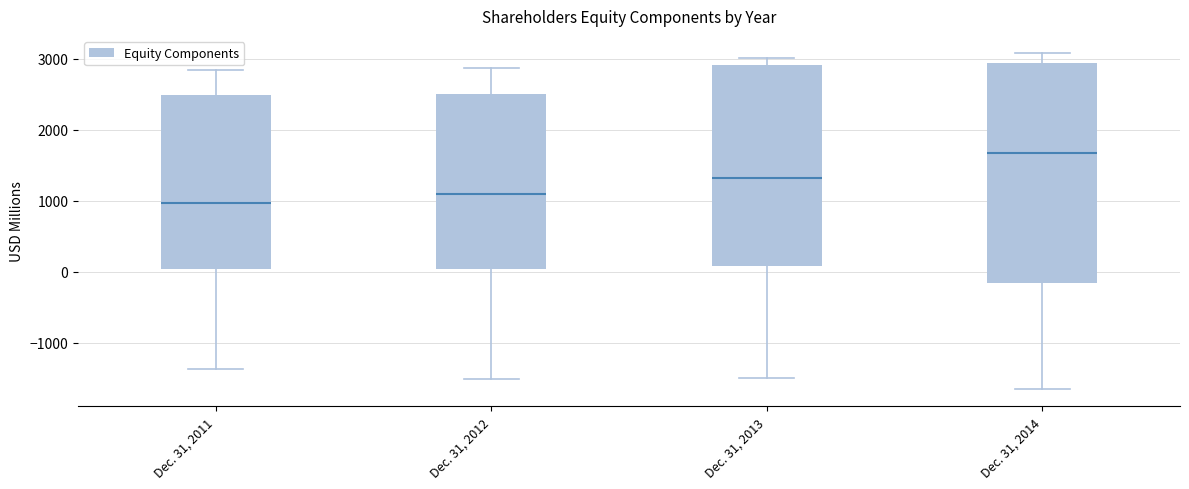

Comparing the boxes themselves (not the whiskers), which one is the tallest?

Dec. 31, 2014